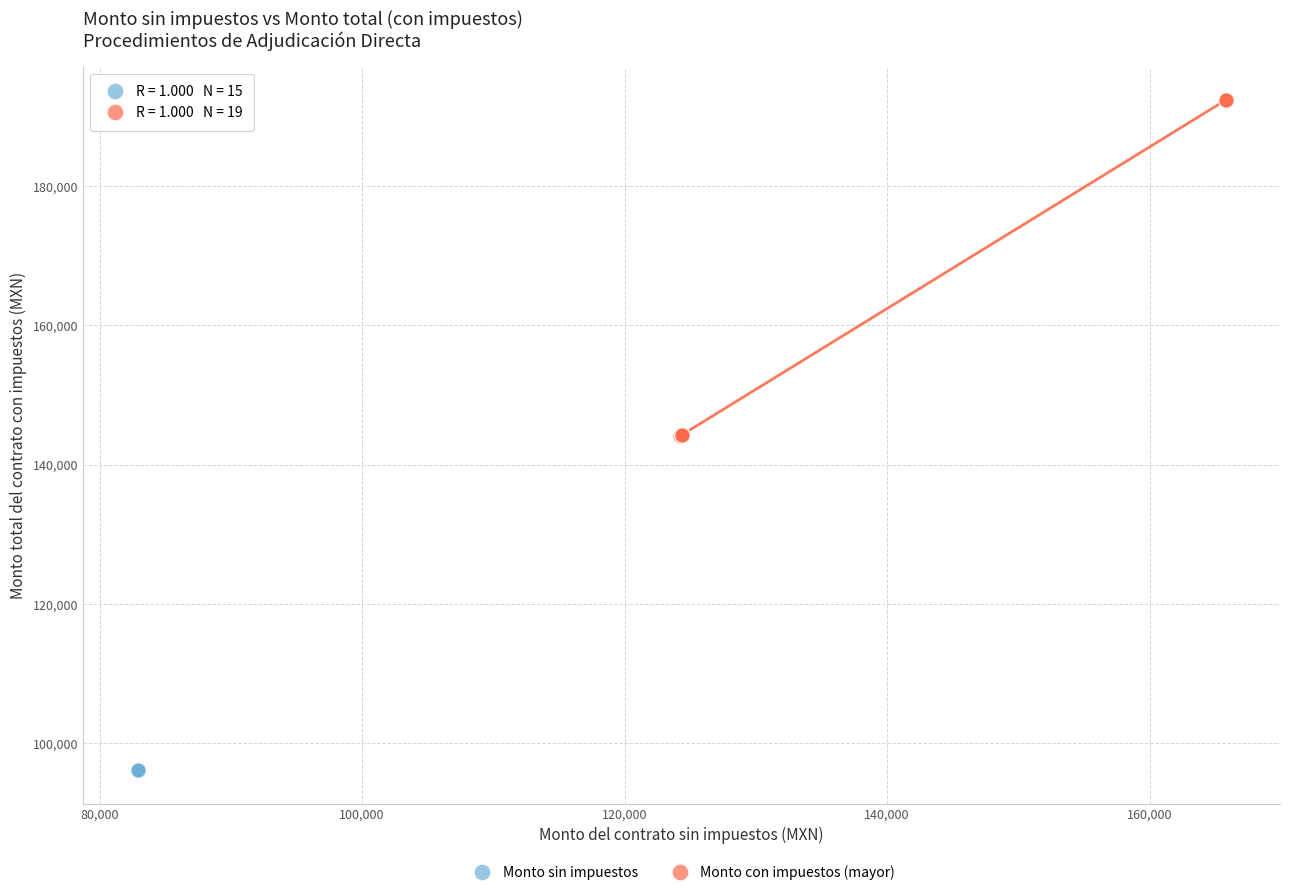

Which series has the widest spread of Y values?

Monto con impuestos (mayor)